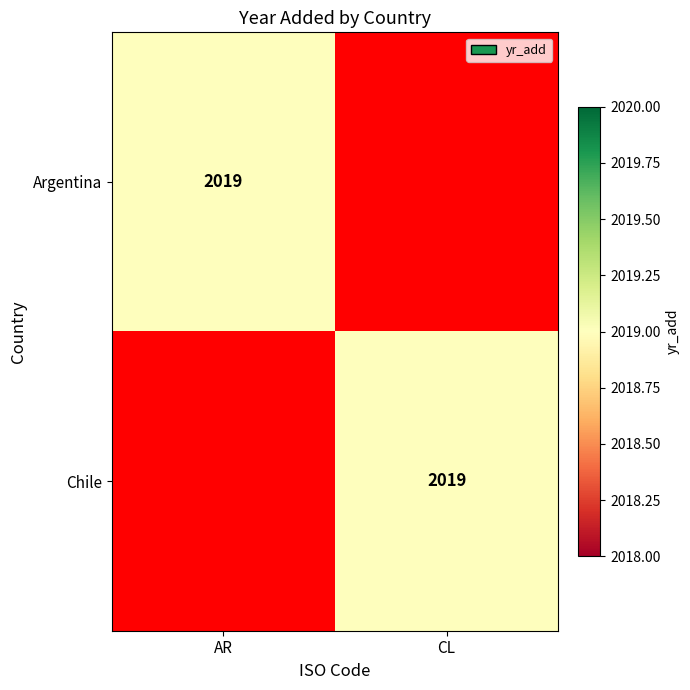

True or false: Chile has a value of 2019 at CL.

True